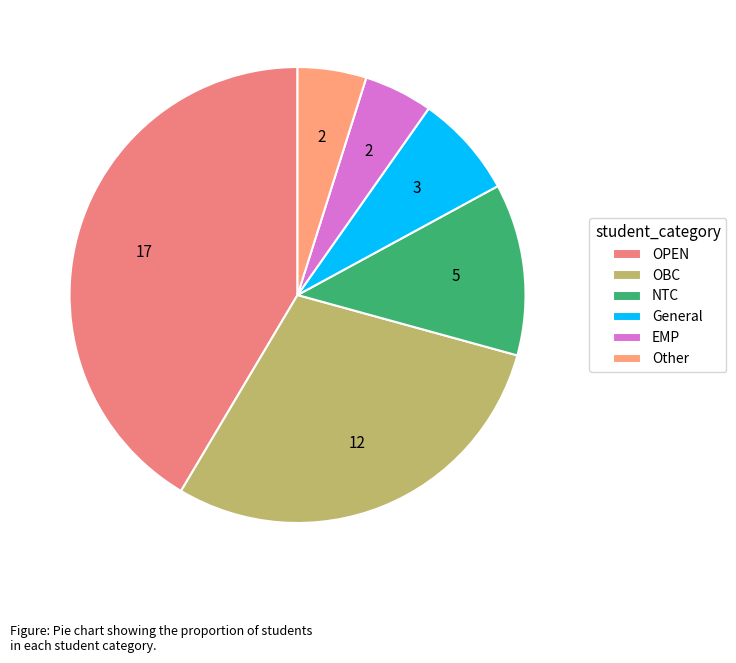

How many segments does this pie chart have?

6